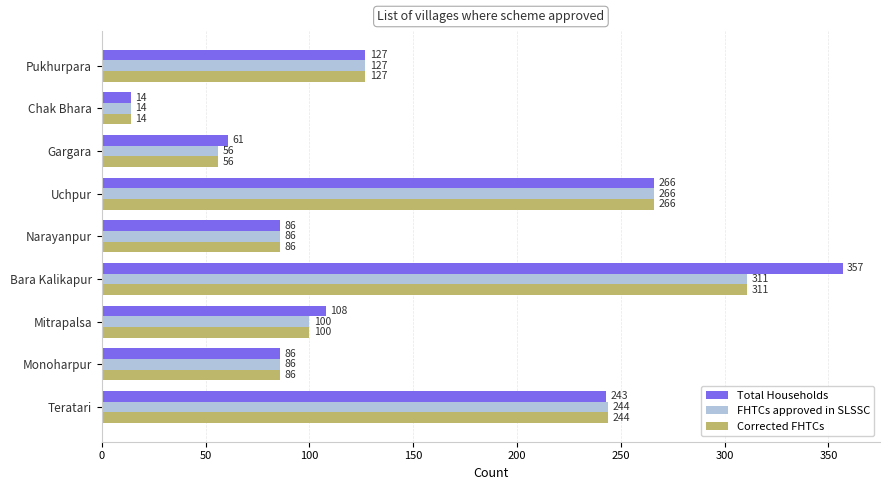

What is the difference between the second highest and minimum values in the Total Households series?

252